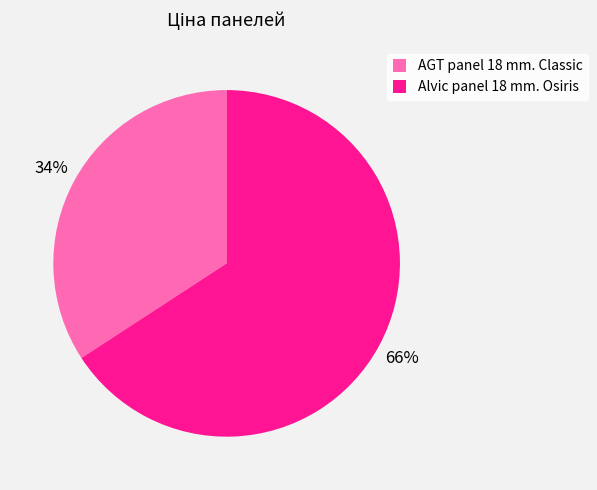

Approximately how many times larger is the value at AGT panel 18 mm. Classic compared to Alvic panel 18 mm. Osiris?

0.5